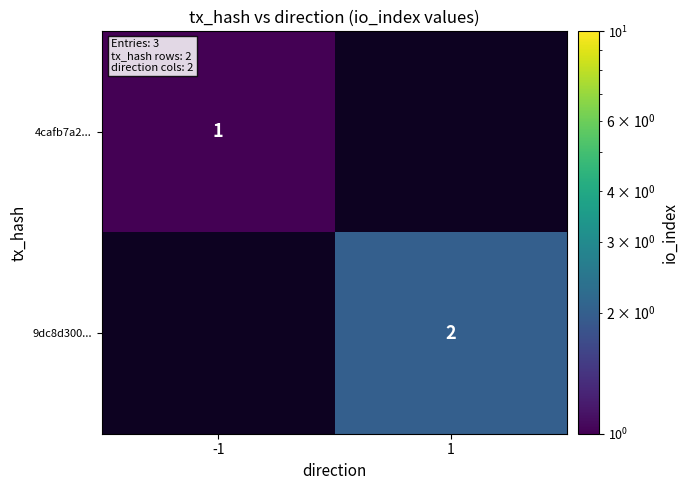

The value of 9dc8d300... at 1 is 2. True or false?

True